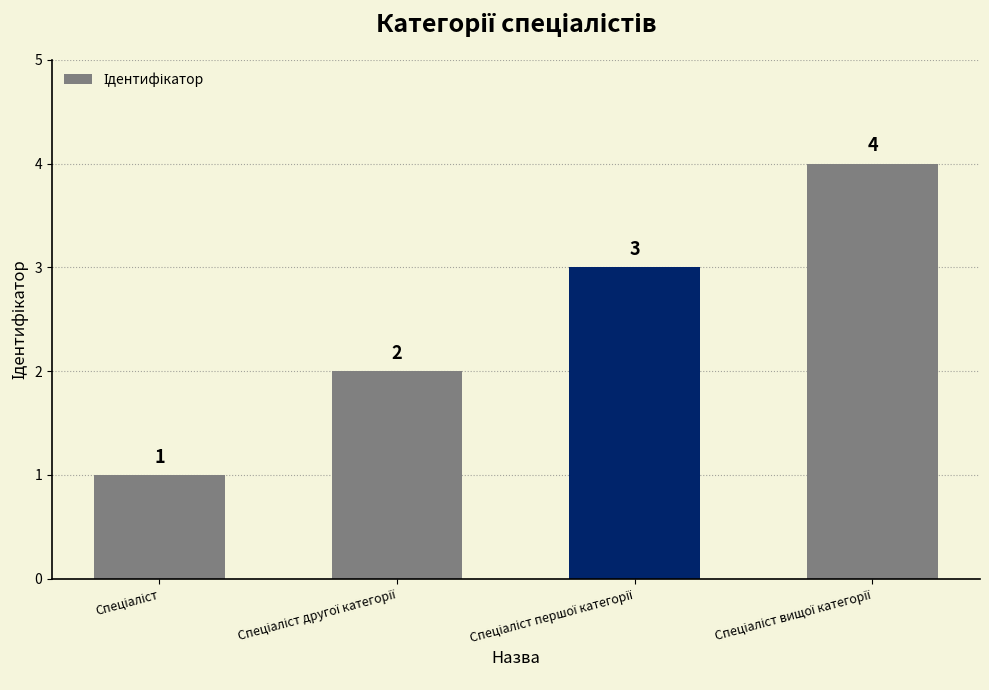

What is the value of the 2nd bar from the left?

2